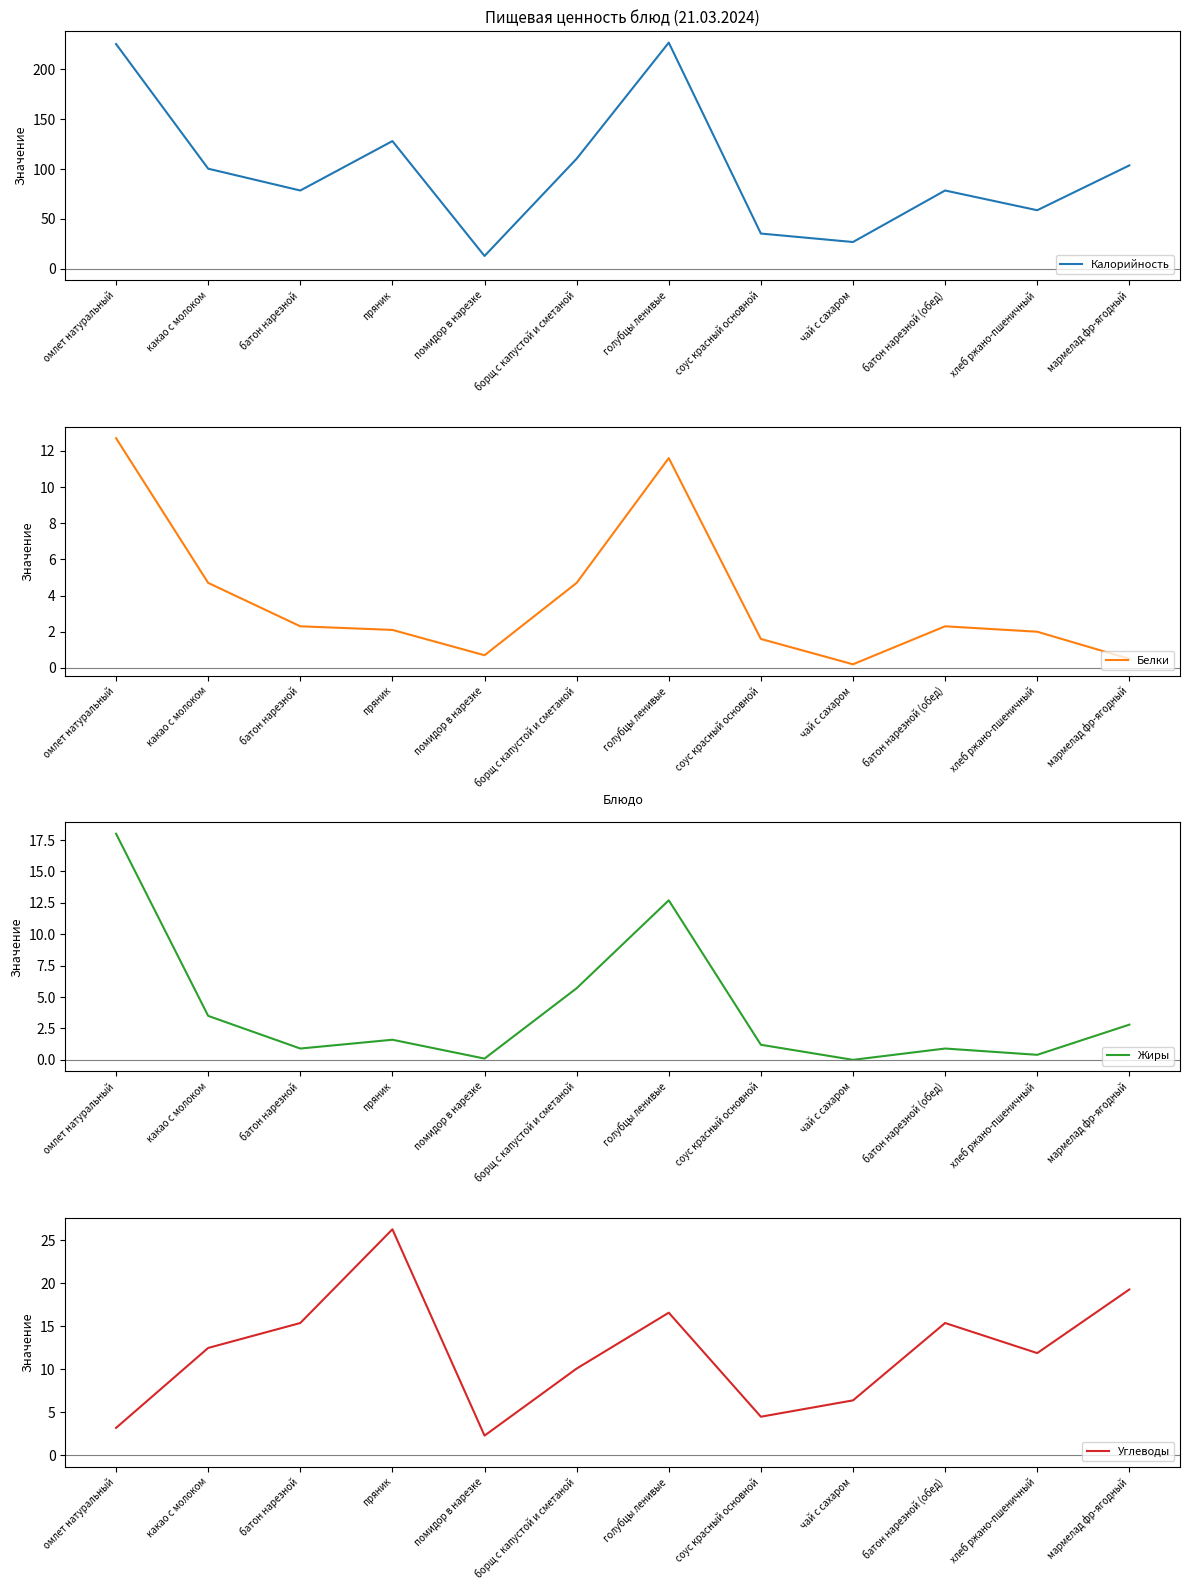

The Углеводы series shows 1.6 at помидор в нарезке. True or false?

False